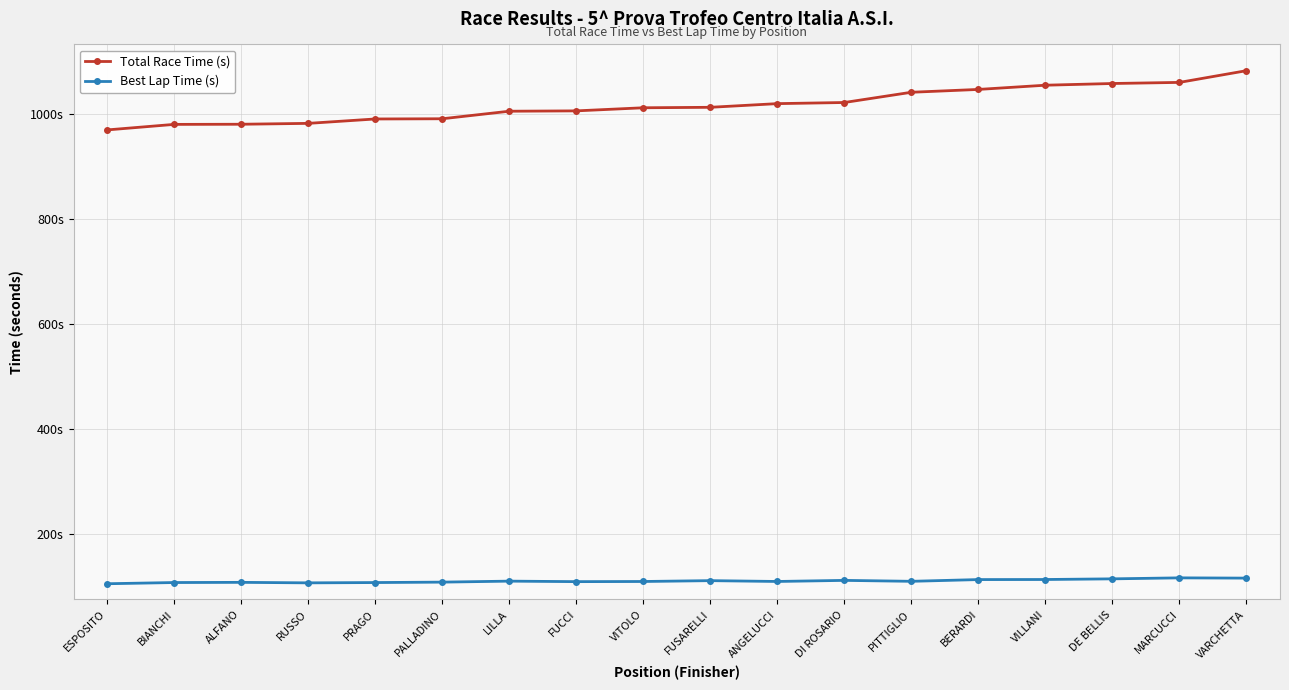

Which category has the lowest value in the Total Race Time (s) series?

ESPOSITO